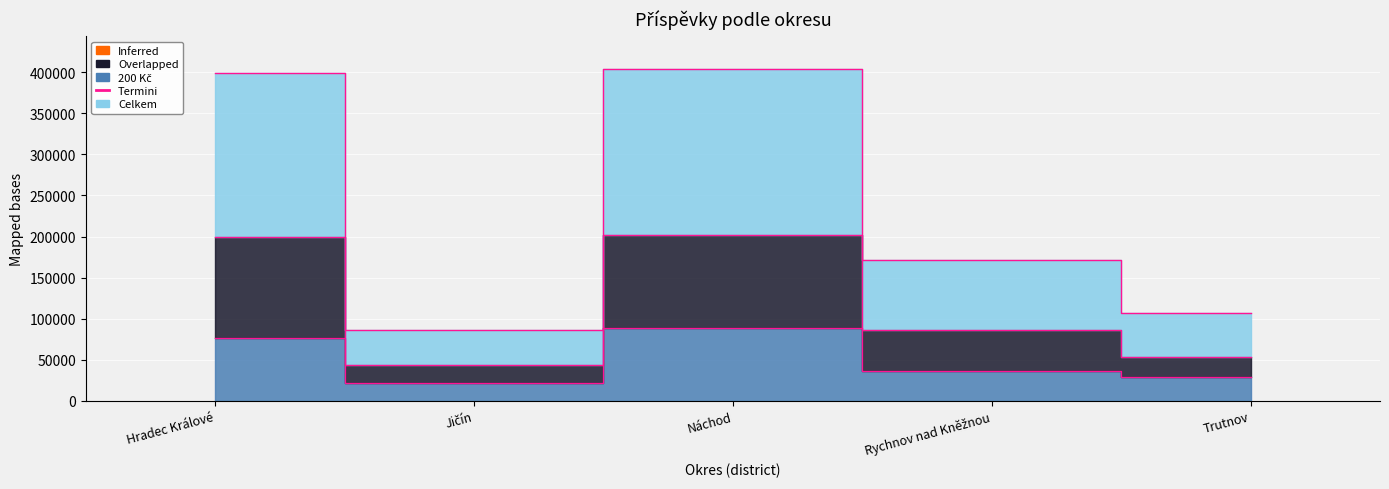

Which series has the largest total across all categories?

Celkem